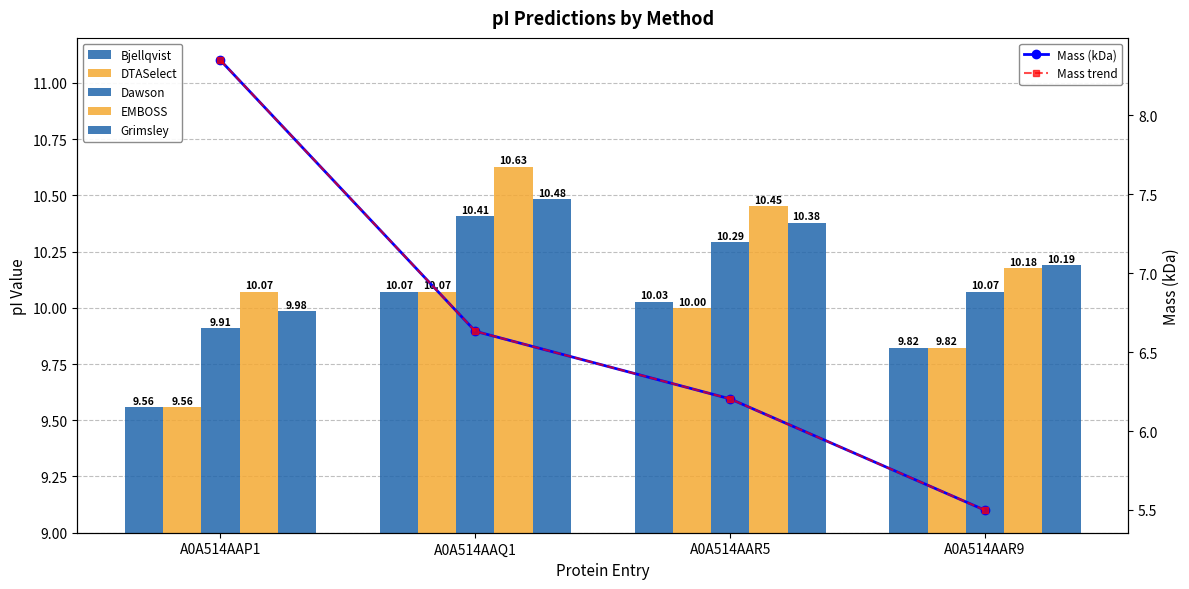

Which label corresponds to the smallest value in the chart?

A0A514AAP1